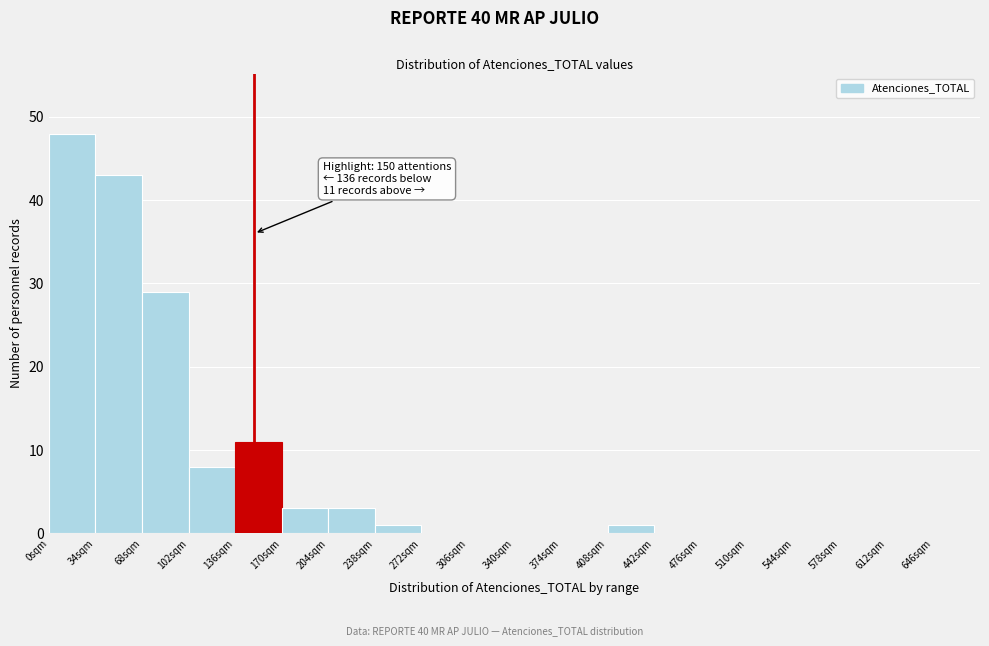

Which range on the x-axis has the tallest bar?

0 to 34